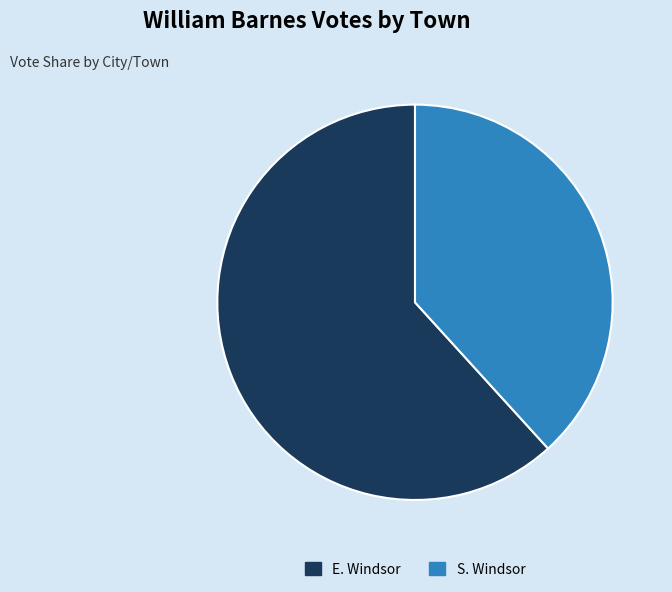

Is it true that E. Windsor is 68% of the pie?

False